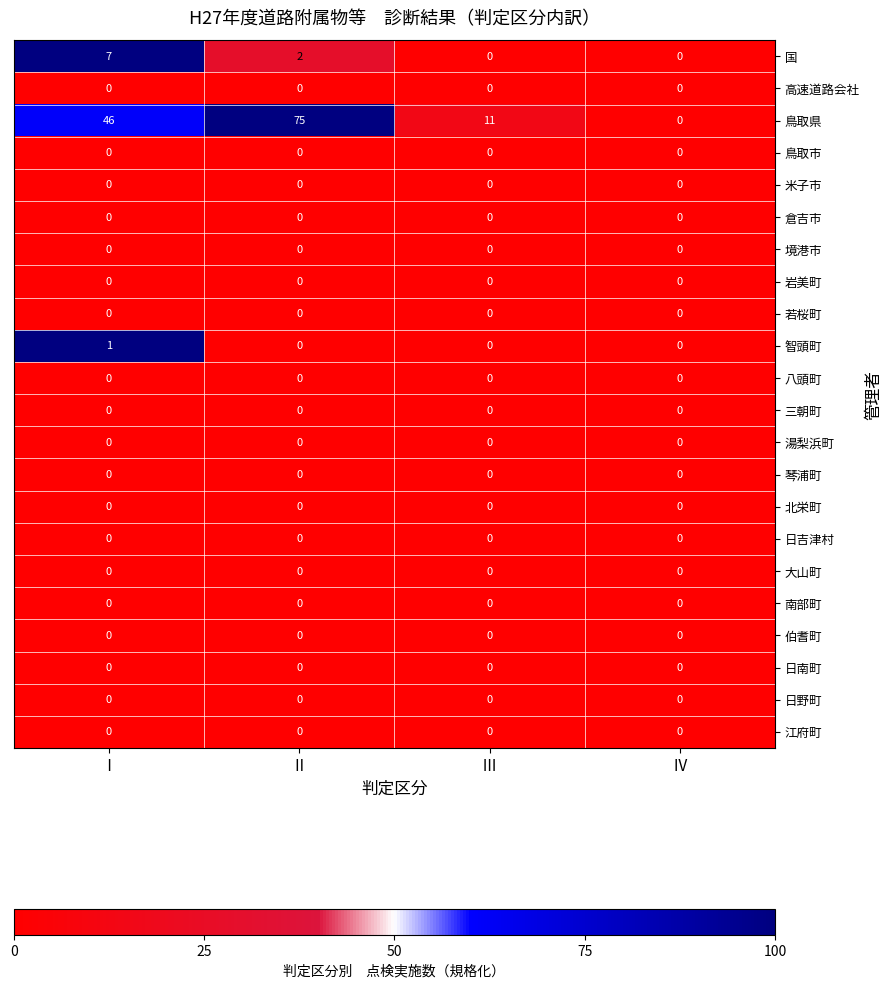

How many distinct data groups are displayed?

22